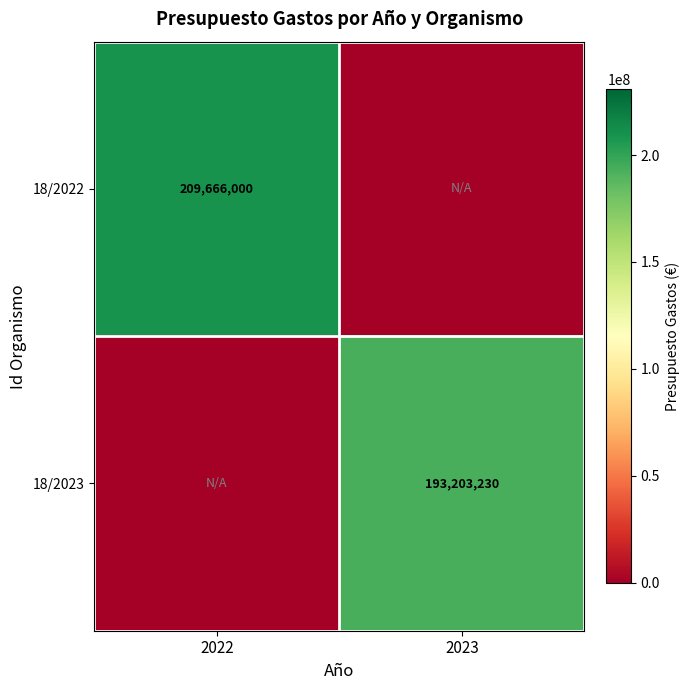

True or false: 18/2022 has a value of 290396183 at 2022.

False